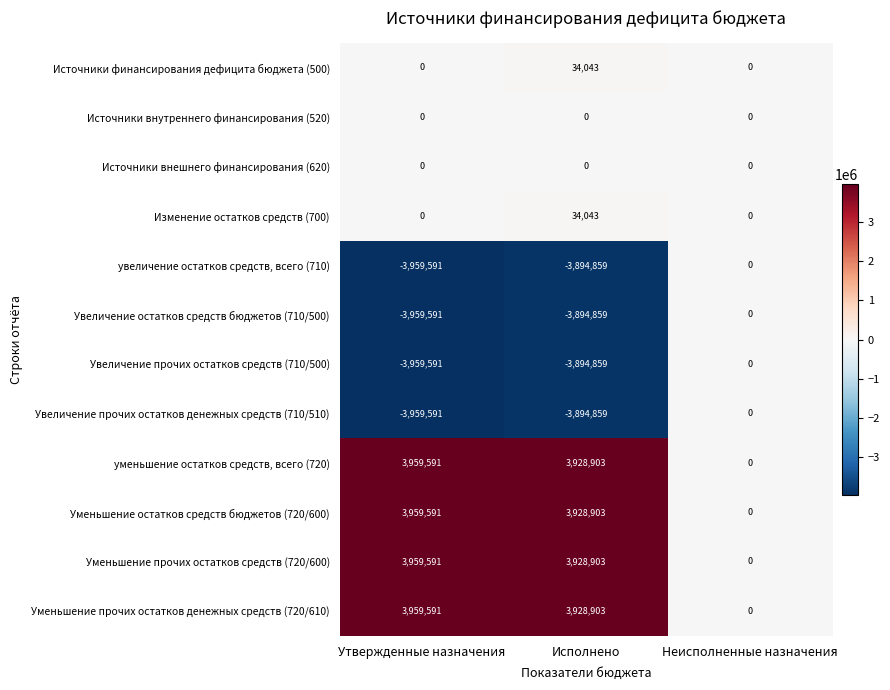

The Уменьшение прочих остатков денежных средств (720/610) series shows 5759427 at Утвержденные назначения. True or false?

False